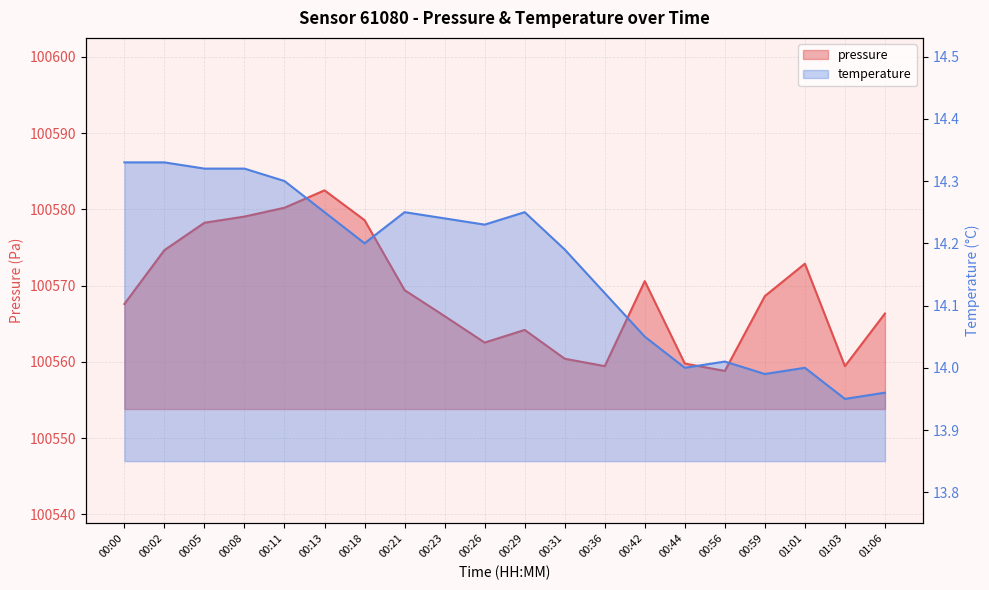

What is the label of the 10th point from the left?

00:26